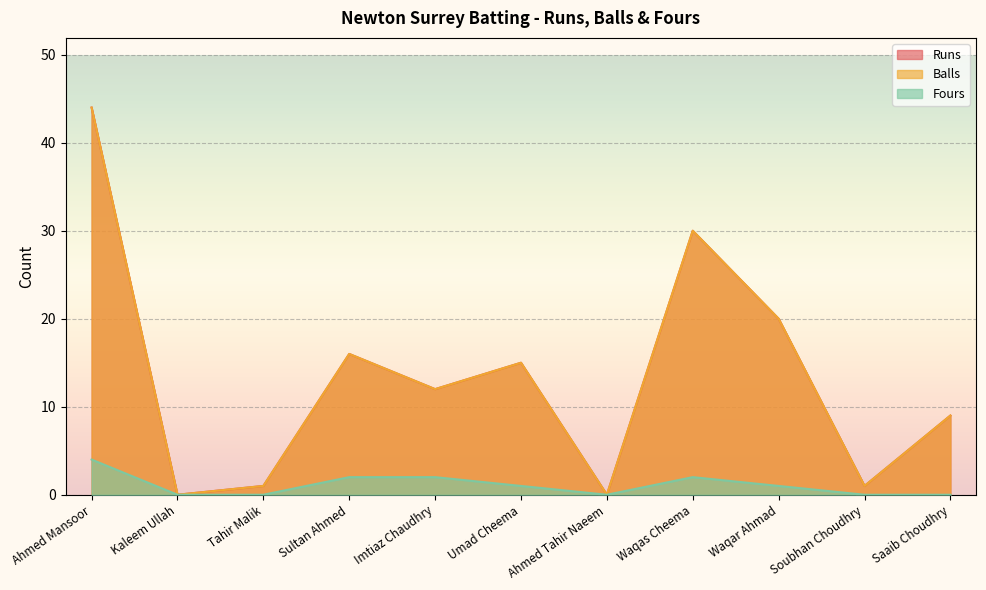

At which label is Fours closest to 2?

Sultan Ahmed